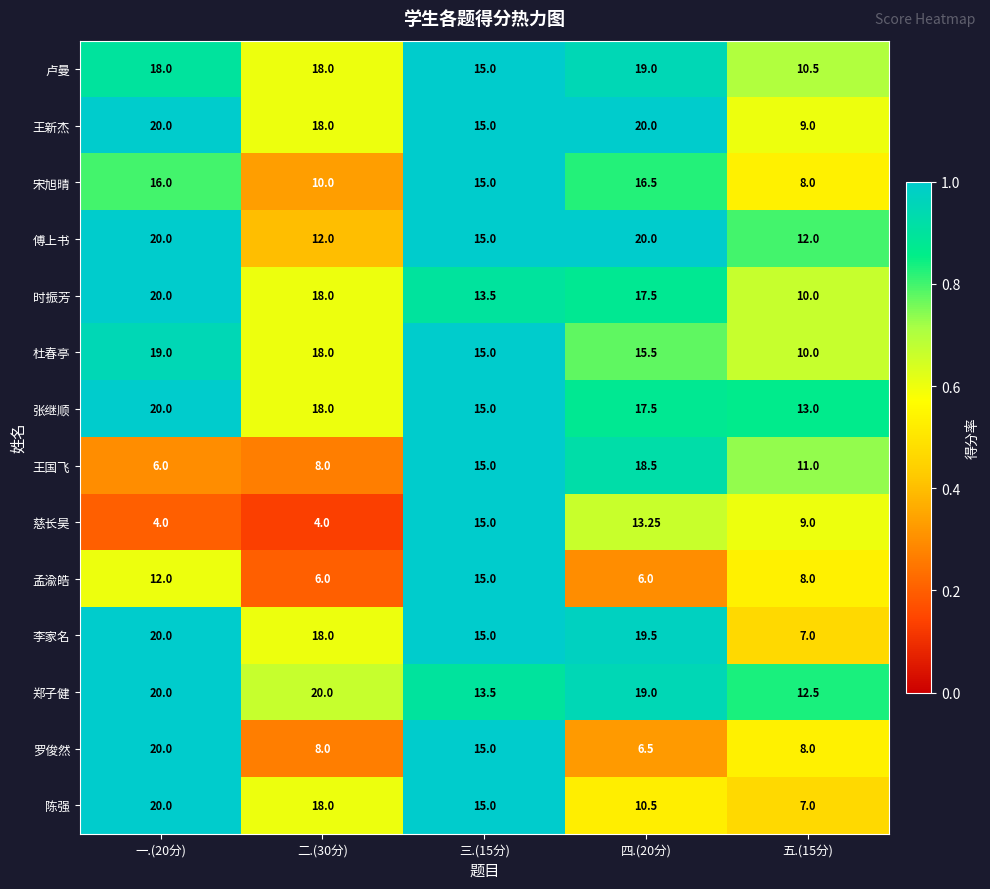

How many series are shown in this chart?

14